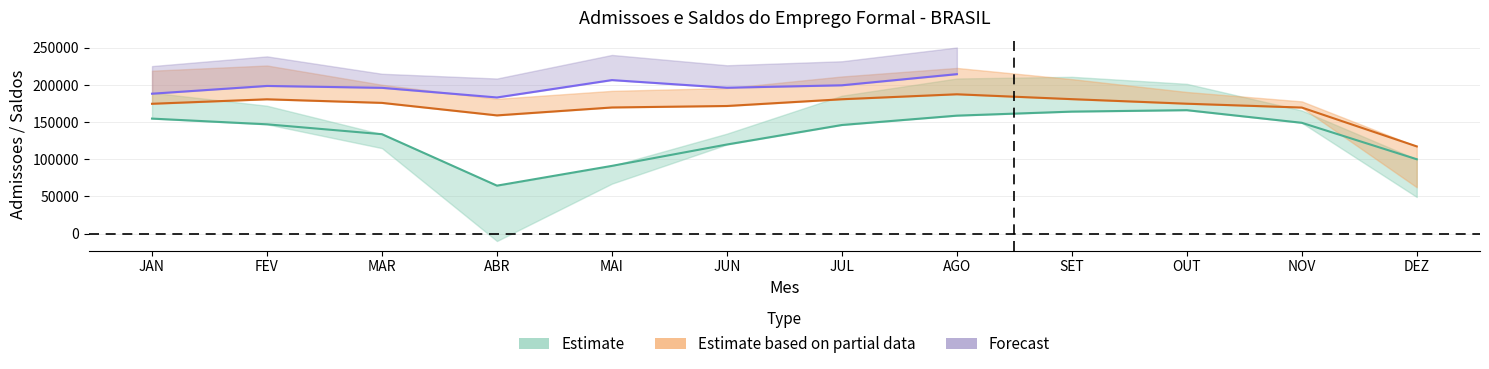

At how many categories does at least one series exceed -43819?

12